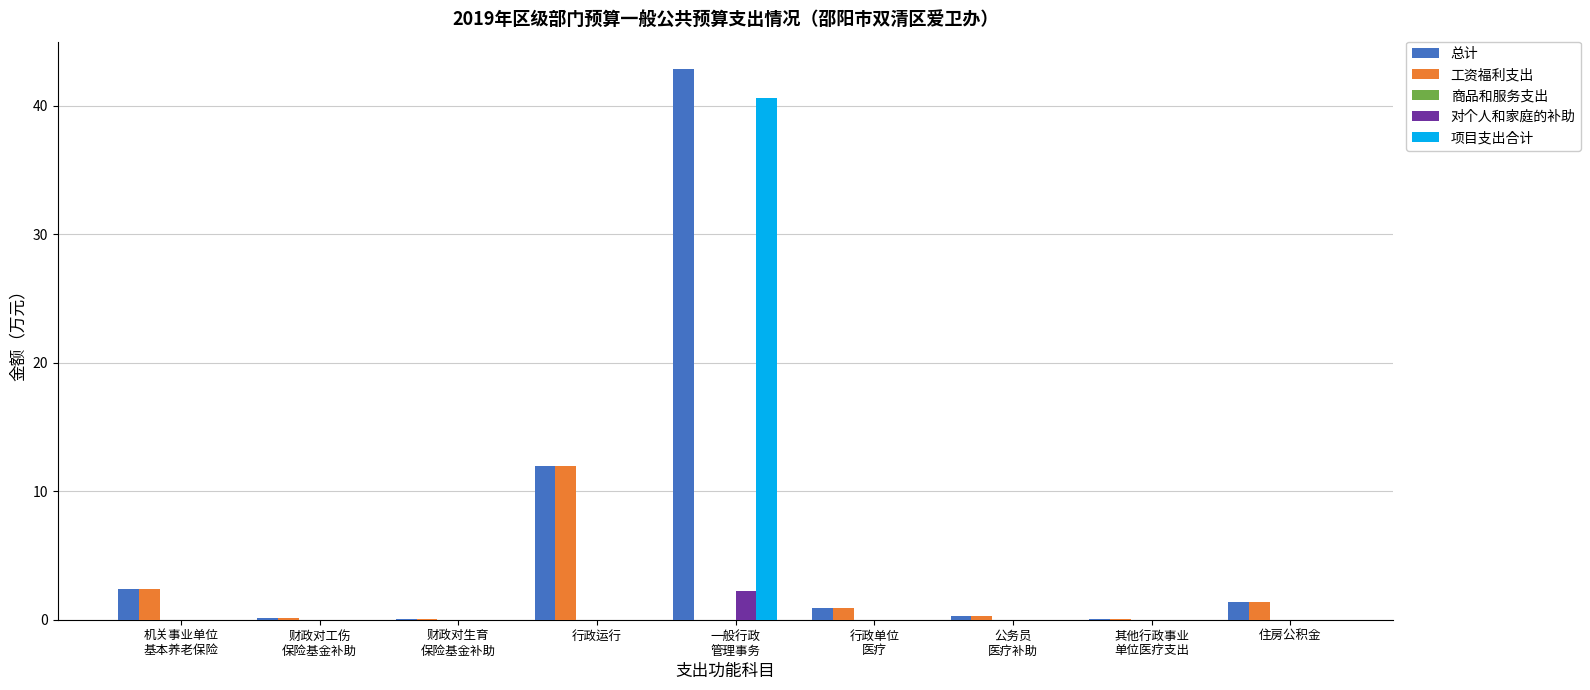

How many groups of bars are there?

9